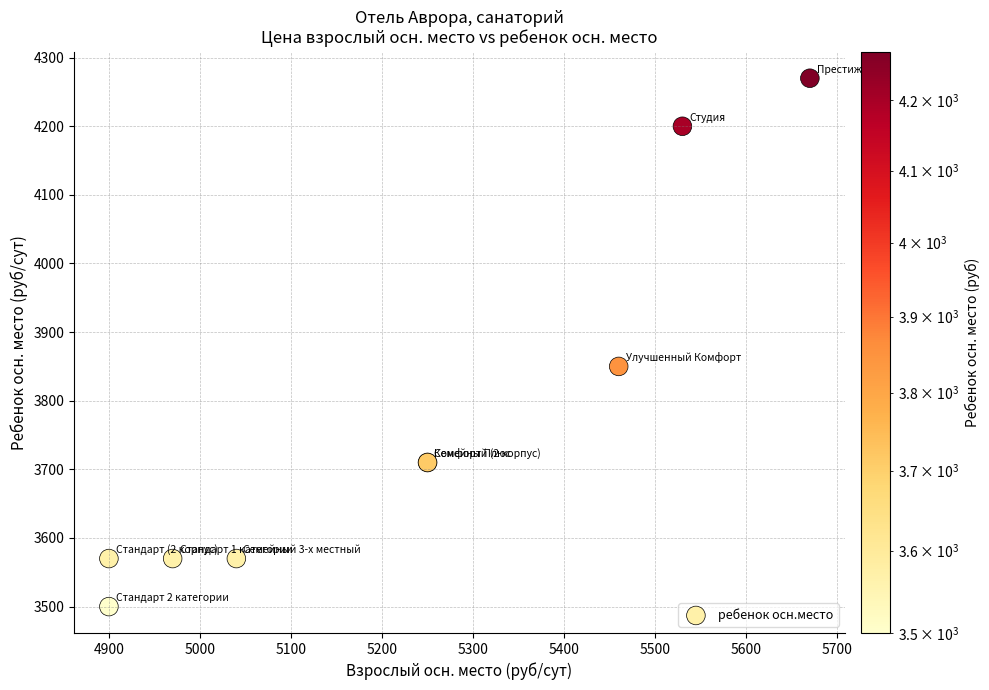

What Y value in the scatter plot is closest to 3885?

3850